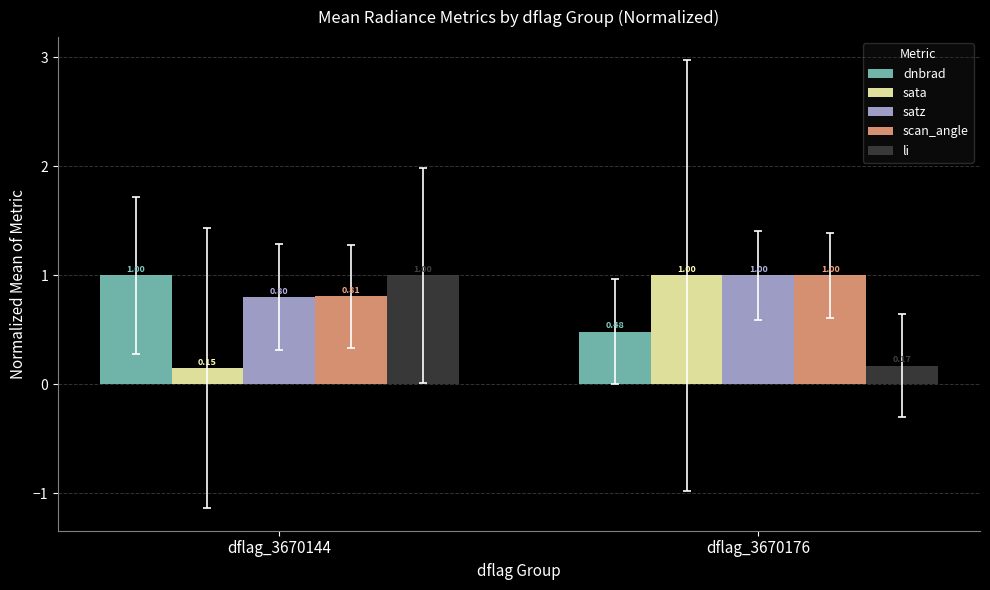

At which category is the sum across all series the highest?

dflag_3670144